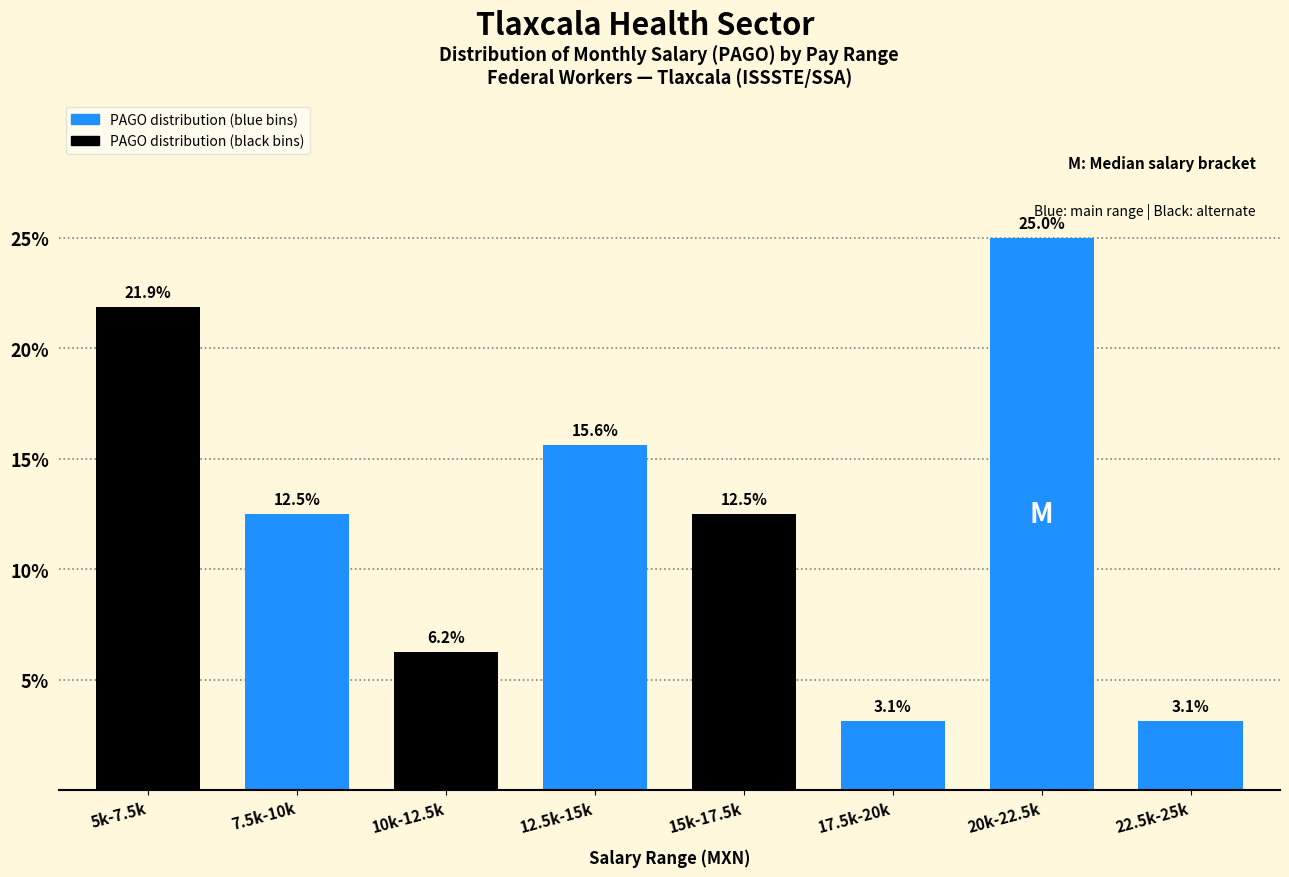

What is the label of the 1st bar from the left?

5k-7.5k